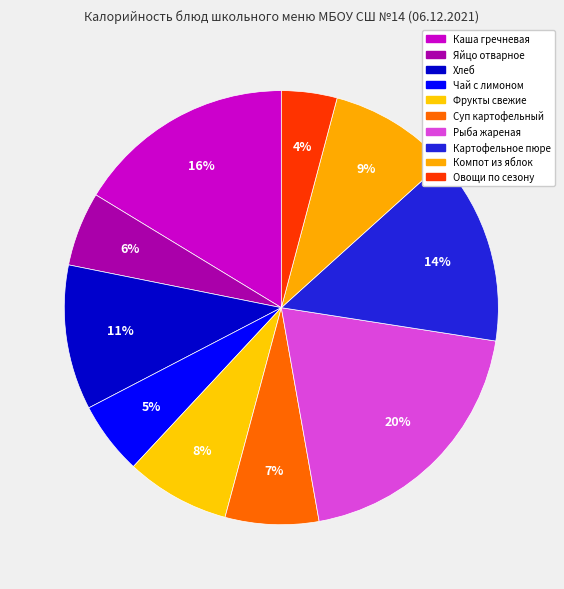

Is it true that Хлеб is 11% of the pie?

True